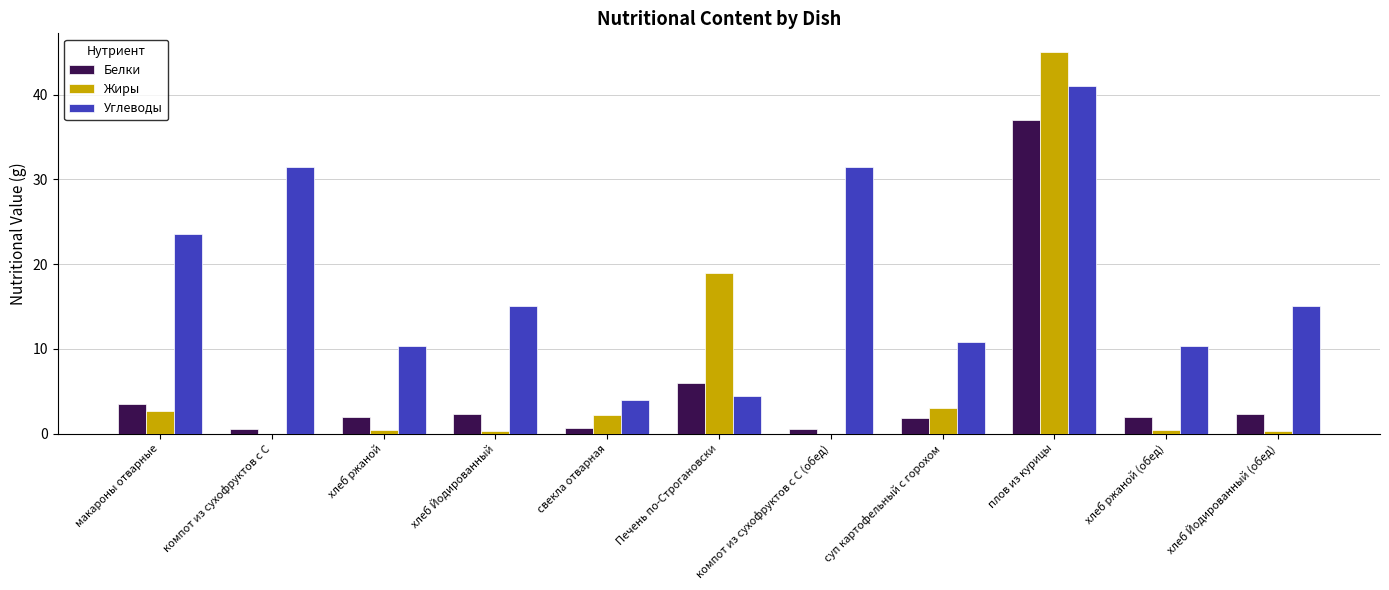

The Жиры series shows 0.3 at хлеб Йодированный (обед). True or false?

True